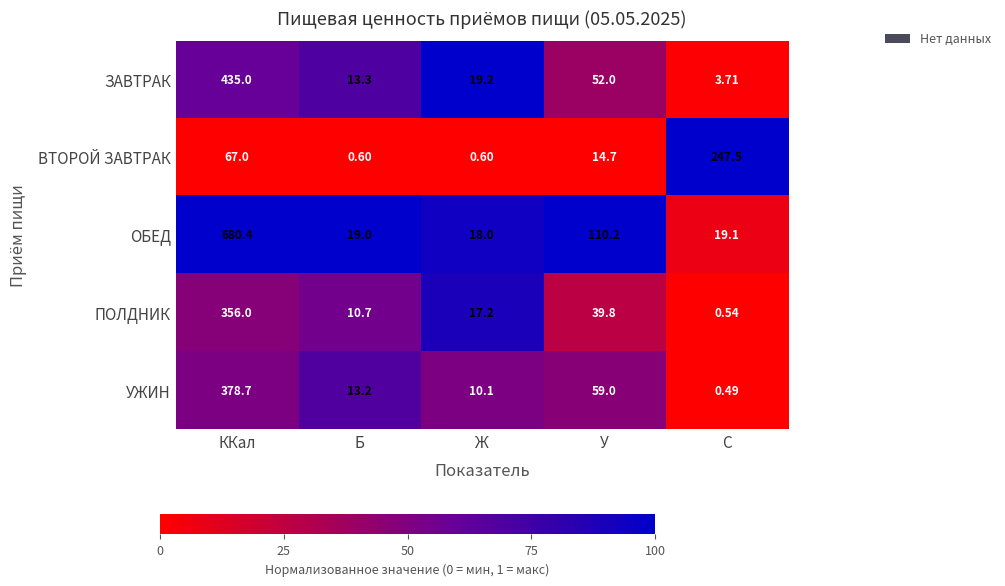

At which label does УЖИН first exceed 13?

ККал